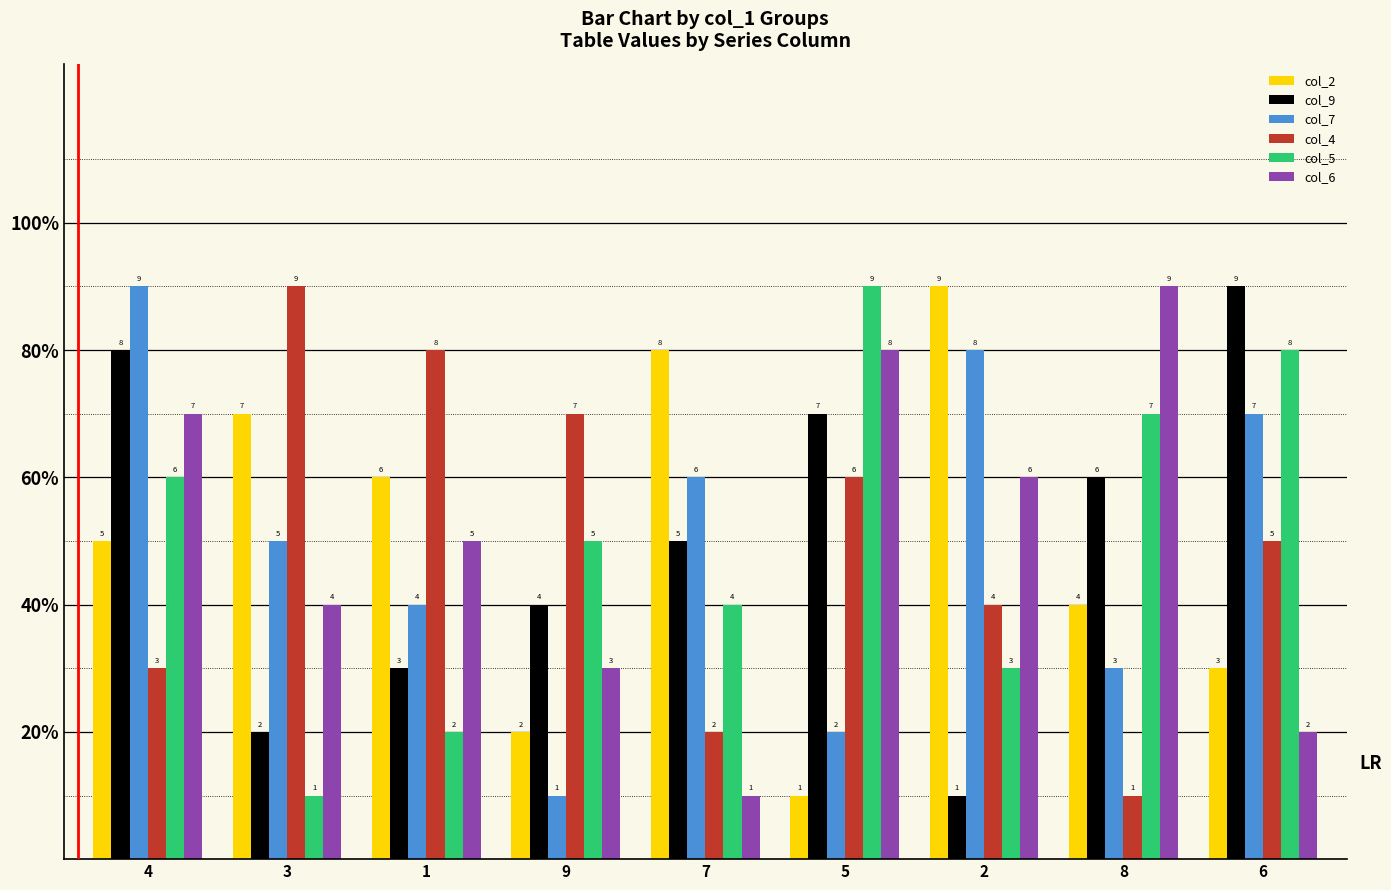

Reading left to right, transcribe all the data shown in this chart.

col_2: 4=5	3=7	1=6	9=2	7=8	5=1	2=9	8=4	6=3
col_9: 4=8	3=2	1=3	9=4	7=5	5=7	2=1	8=6	6=9
col_7: 4=9	3=5	1=4	9=1	7=6	5=2	2=8	8=3	6=7
col_4: 4=3	3=9	1=8	9=7	7=2	5=6	2=4	8=1	6=5
col_5: 4=6	3=1	1=2	9=5	7=4	5=9	2=3	8=7	6=8
col_6: 4=7	3=4	1=5	9=3	7=1	5=8	2=6	8=9	6=2